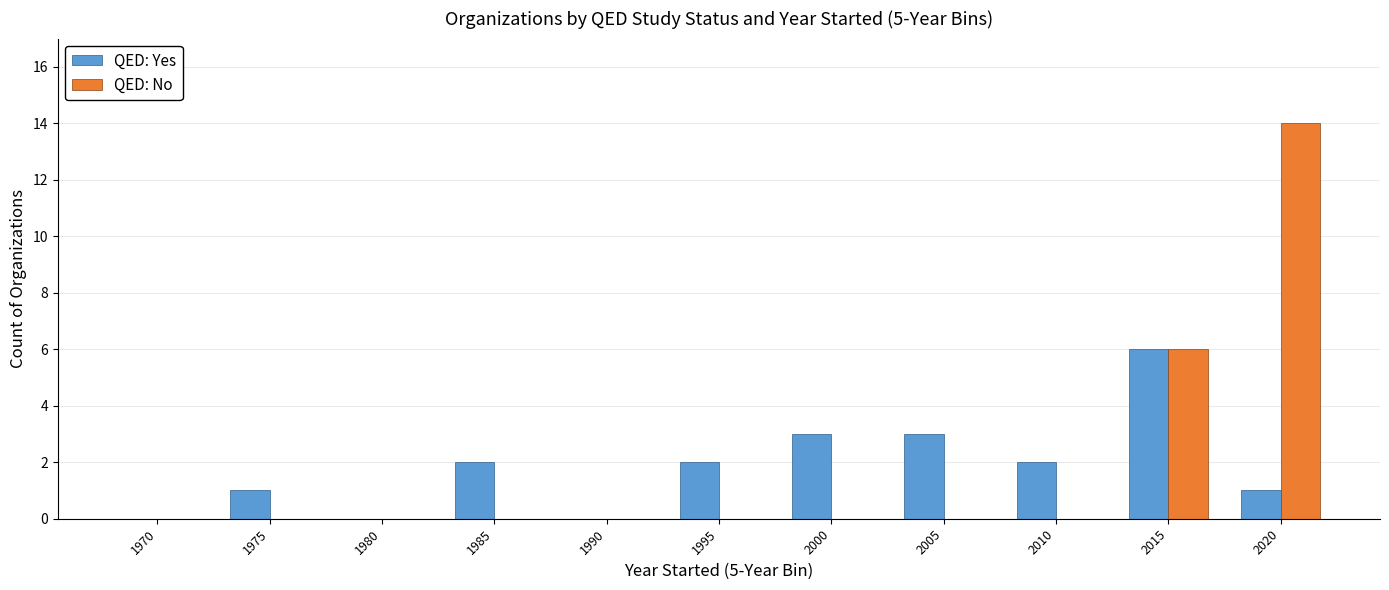

What is the total value across all series at 2010?

2